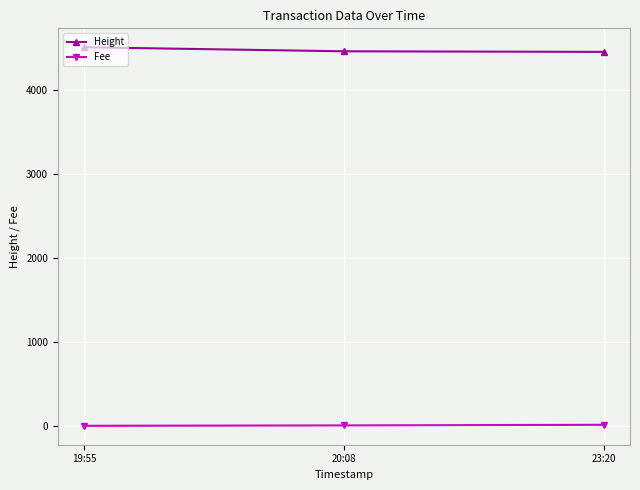

At 23:20, list the series in order from smallest to largest.

Fee, Height